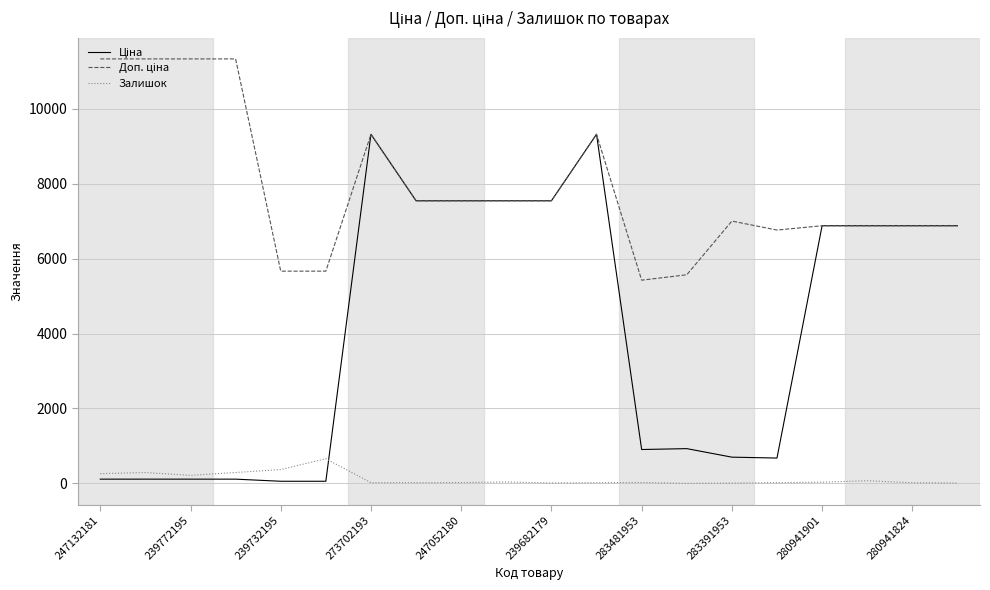

At how many categories does at least one series exceed 10617?

4